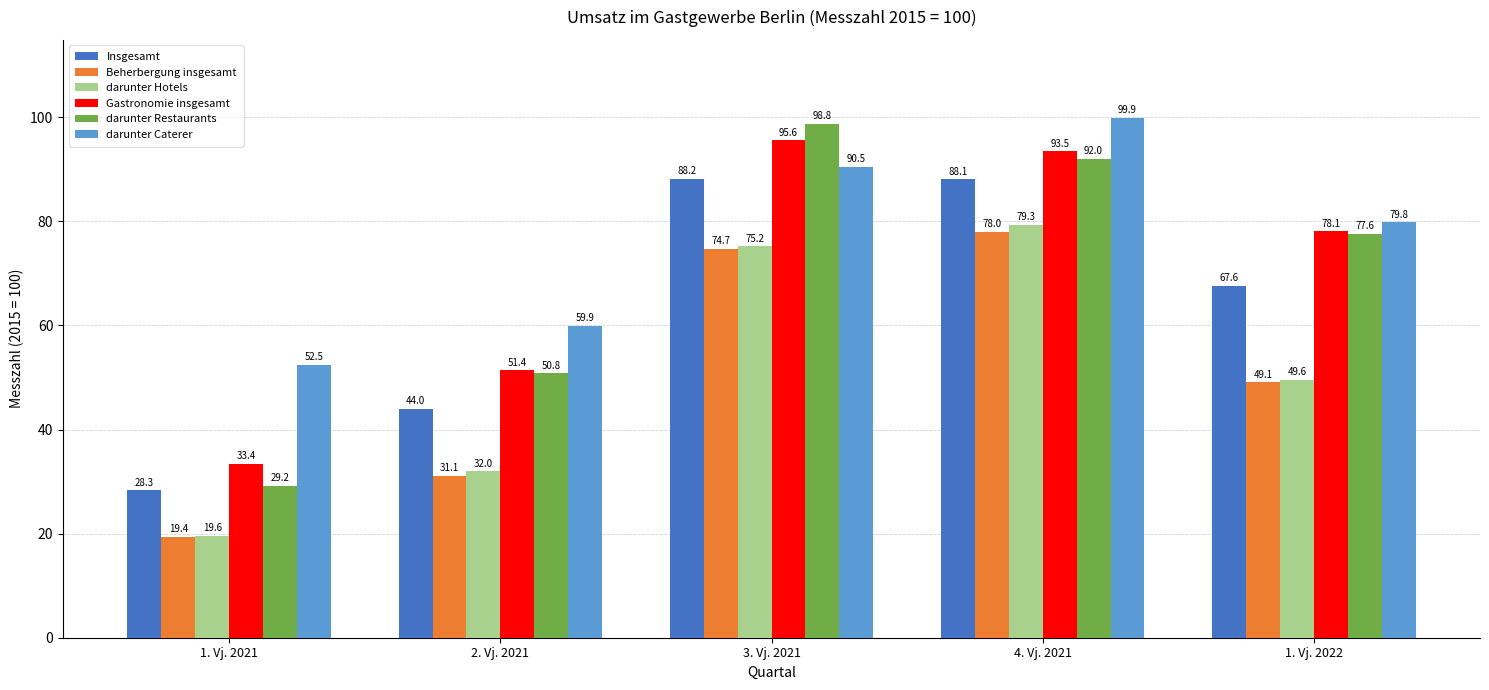

Which series has the widest spread of values?

darunter Restaurants